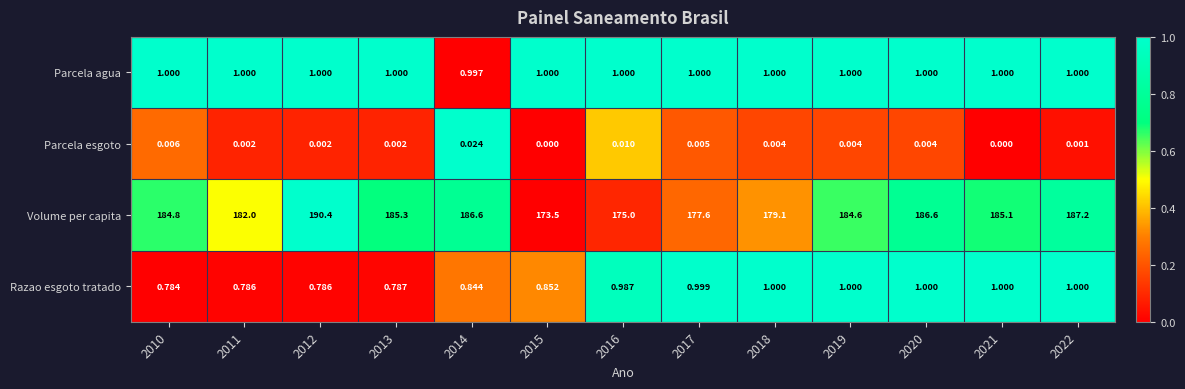

What is the difference between the highest and lowest values at 2020?

186.6